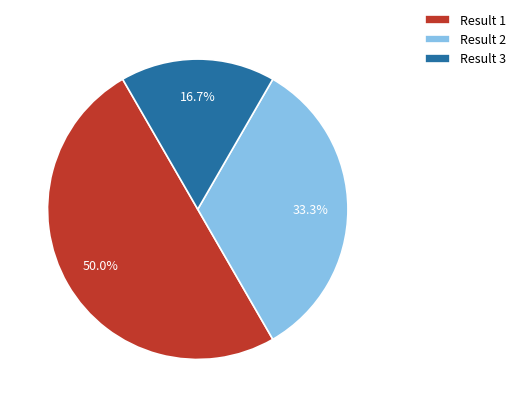

True or false: Result 3 accounts for 17% of the total.

True